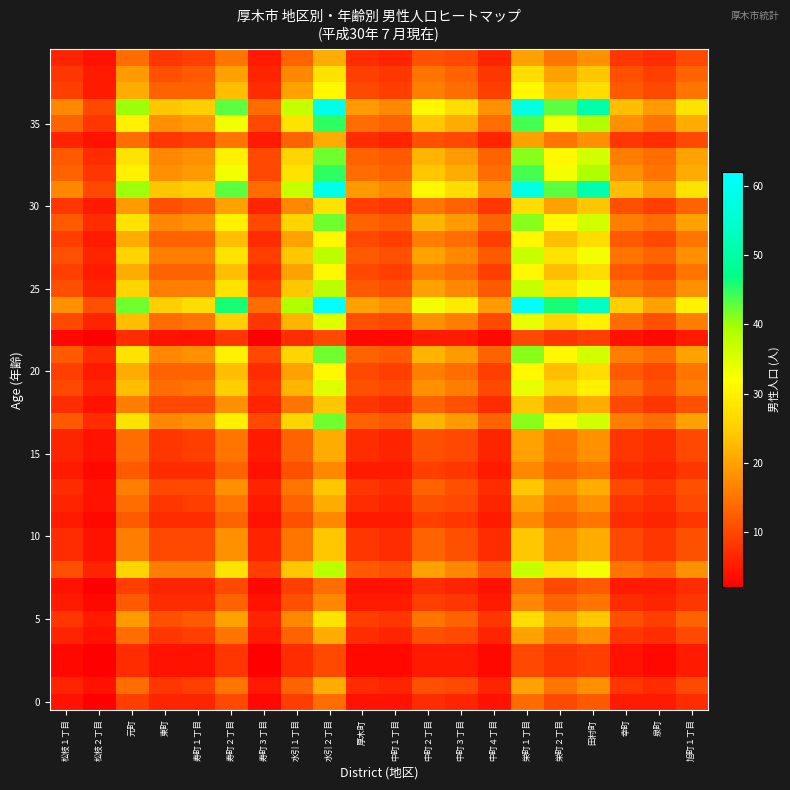

What is the greatest value displayed?

62